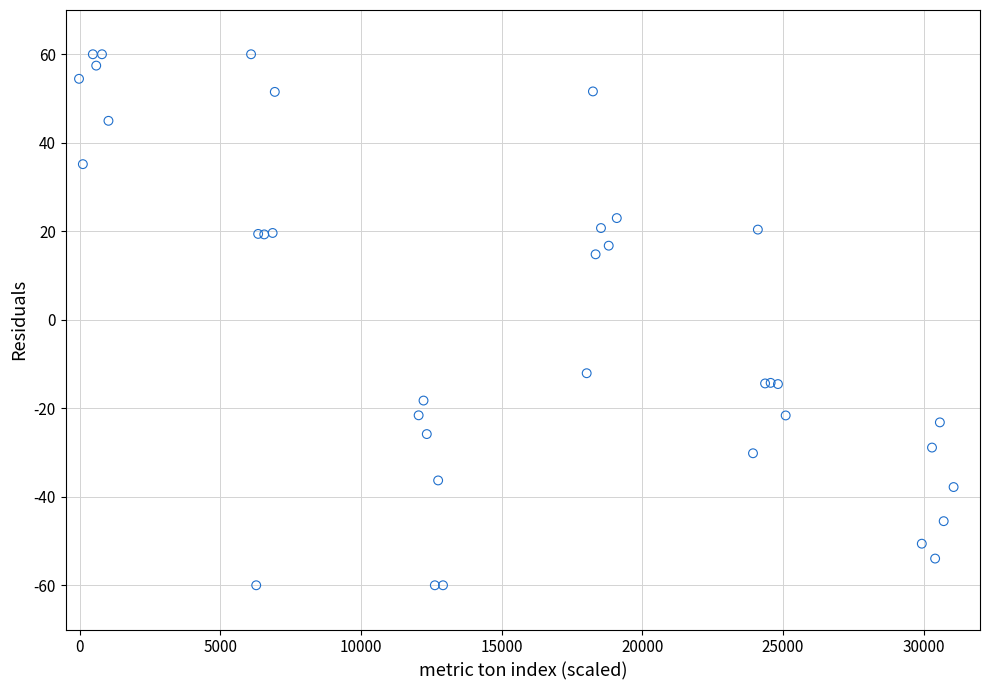

What Y value in the scatter plot is closest to 0?

-12.1